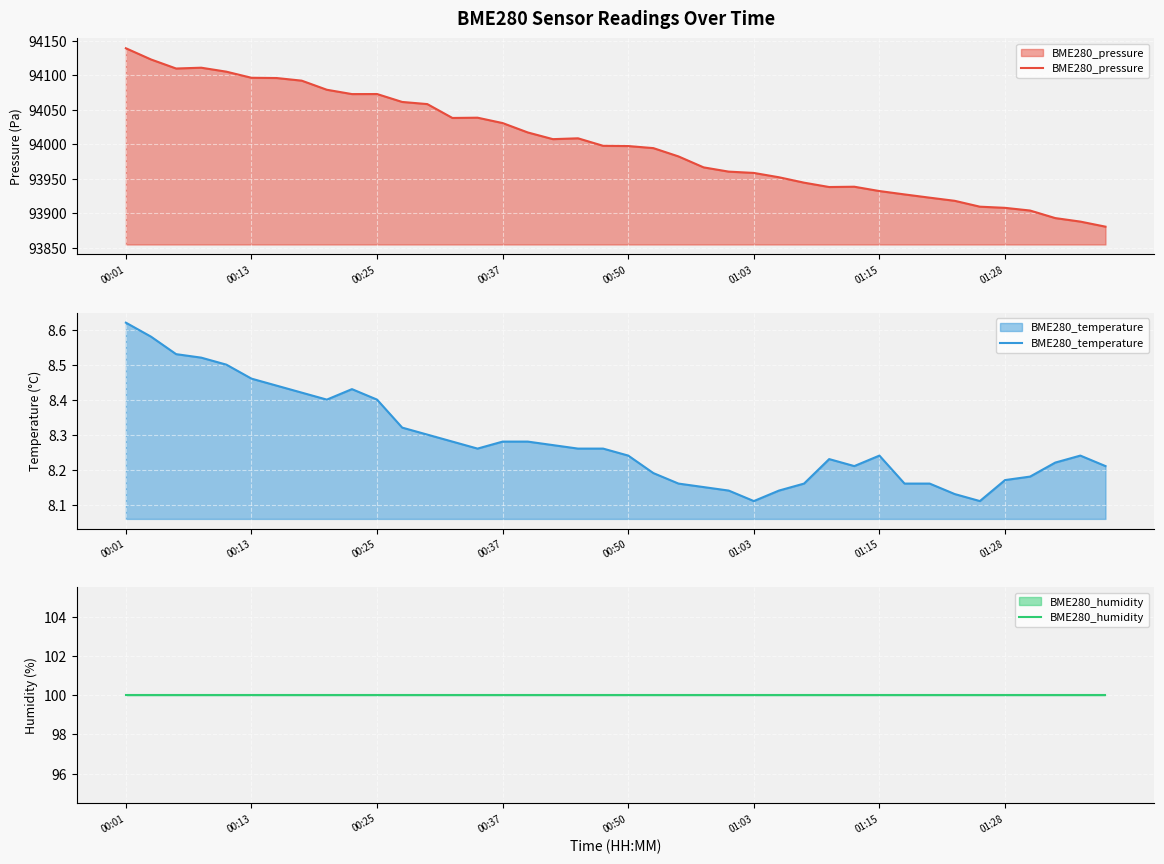

What is the highest value of the BME280_temperature series?

8.6